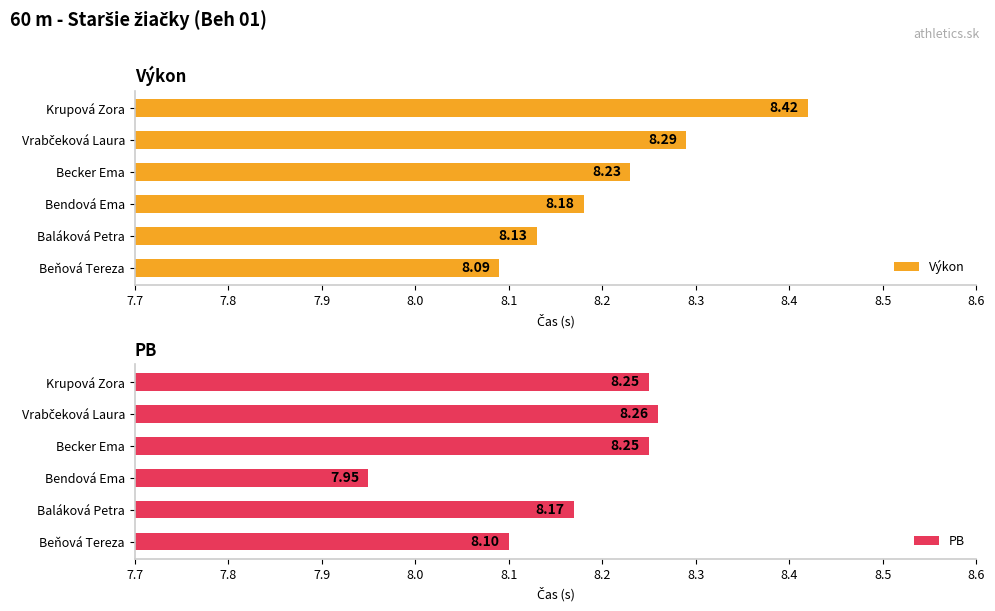

How many data points does each series have?

6